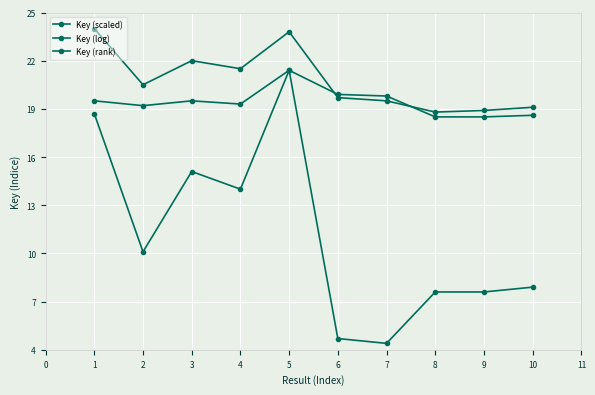

The Key (scaled) series shows 21.4 at 5. True or false?

True